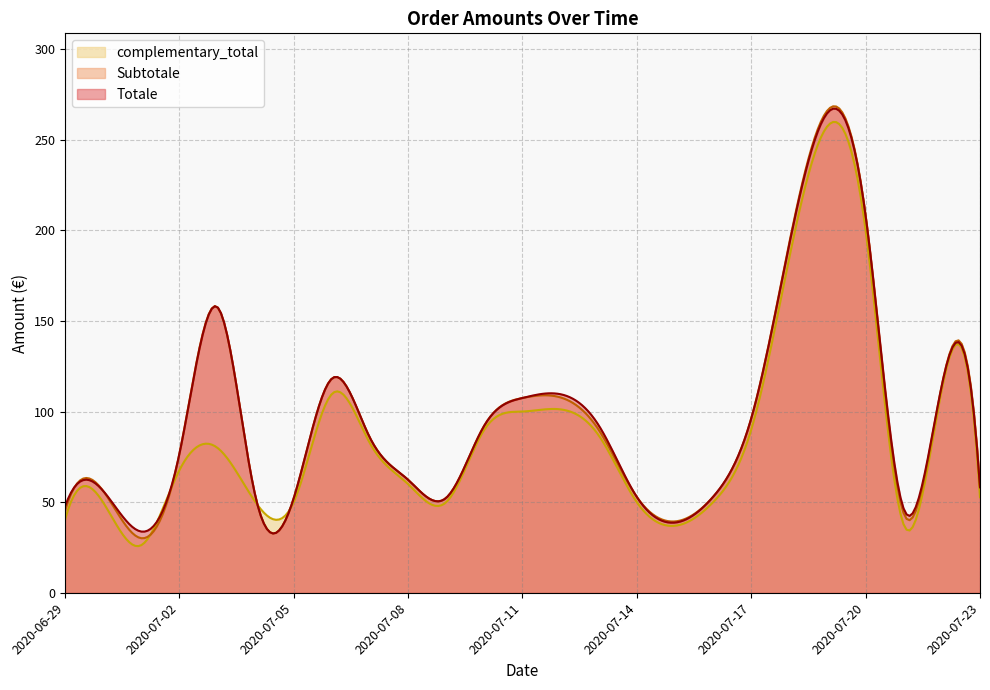

Which series has the largest range (max minus min)?

Subtotale